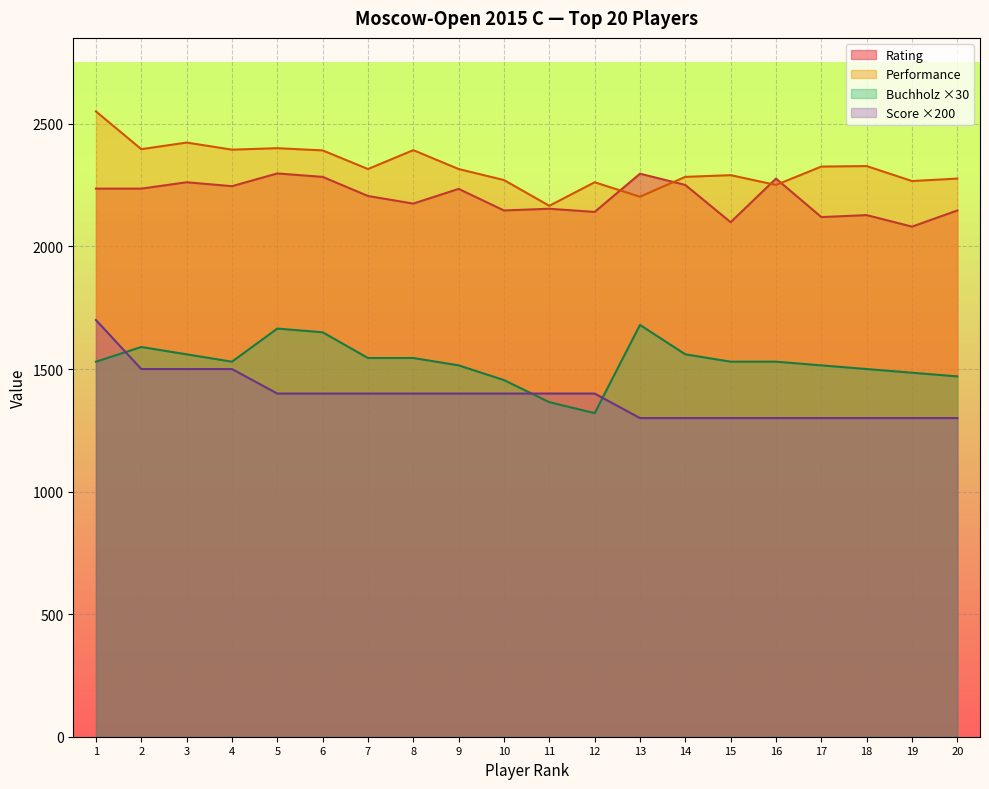

True or false: Rating and Performance intersect in this chart.

True